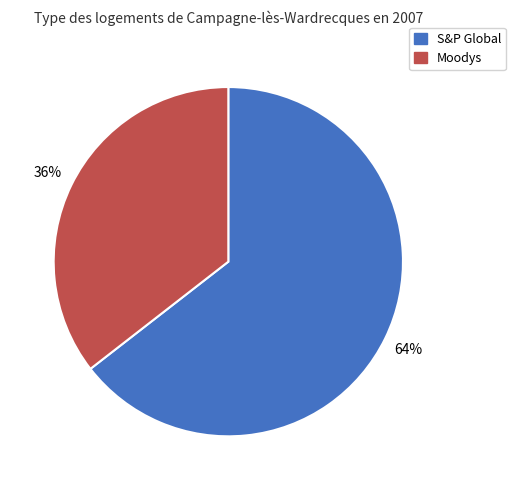

To the nearest percent, what is the average slice percentage?

50%